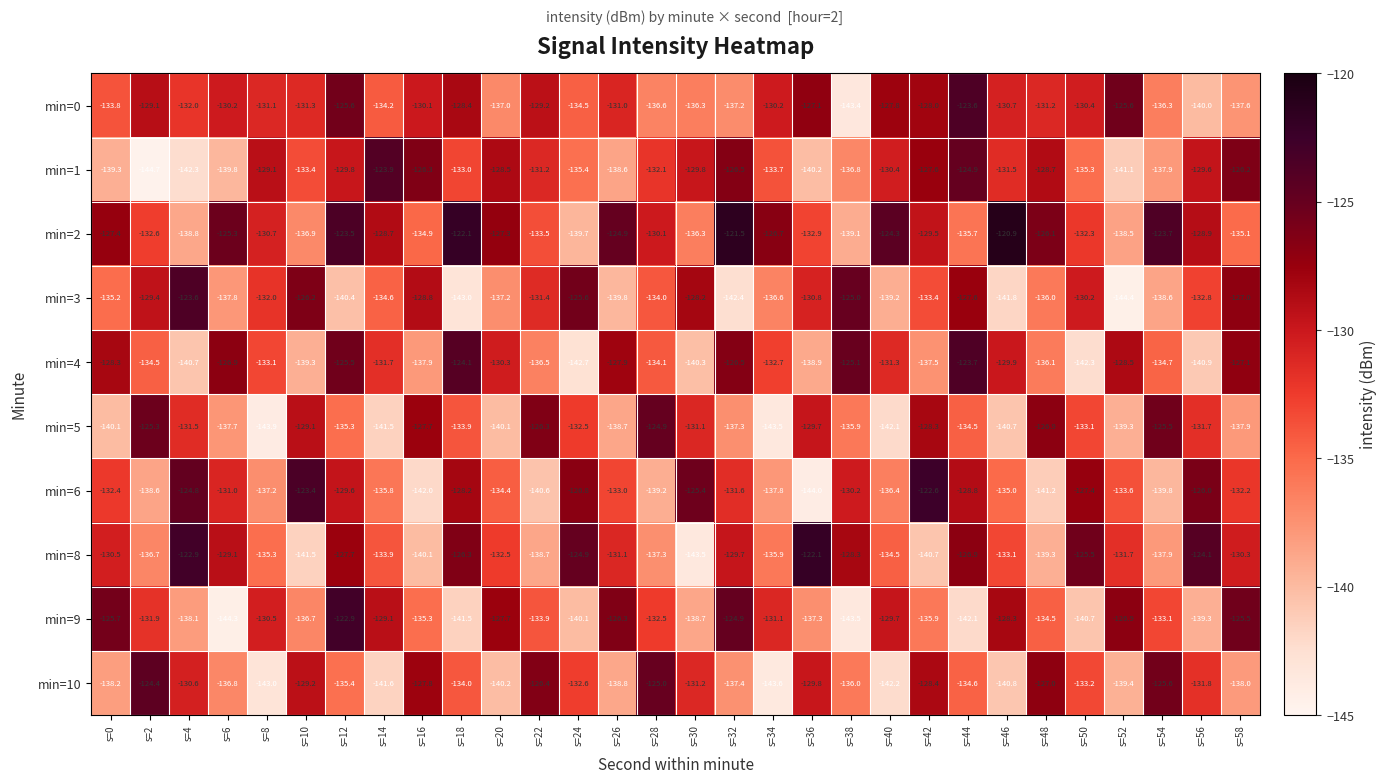

The value of min=5 at s=30 is -131.1. True or false?

True